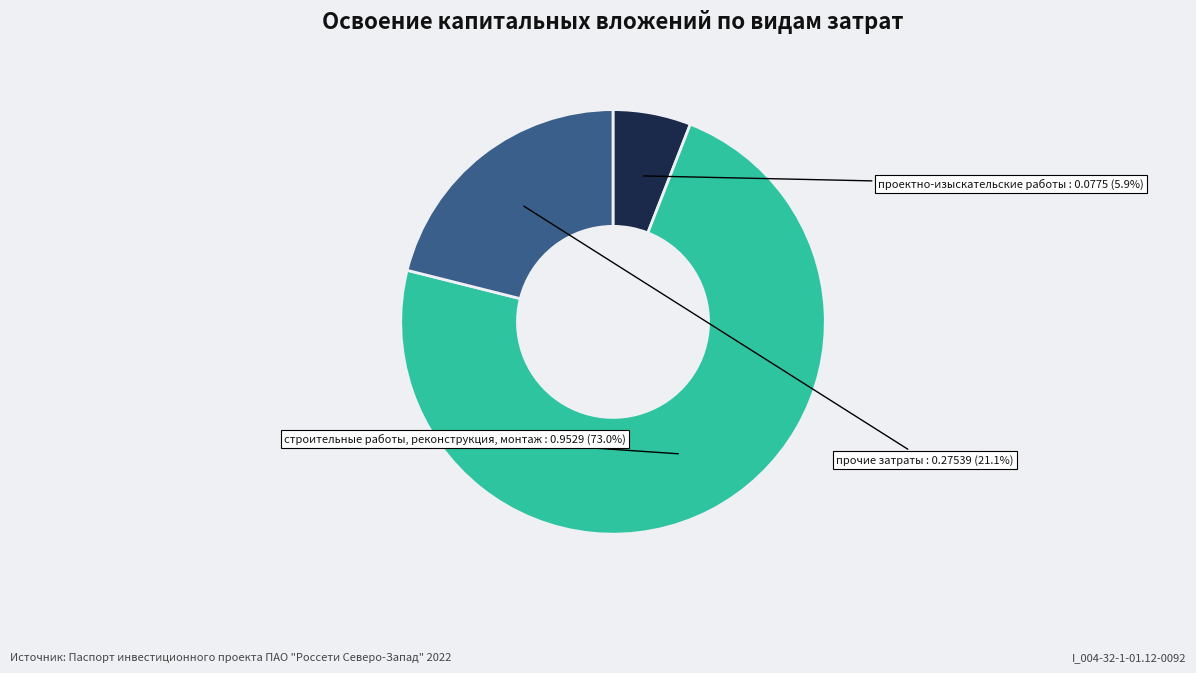

Rank the categories by value from highest to lowest.

строительные работы, реконструкция, монтаж, прочие затраты, проектно-изыскательские работы